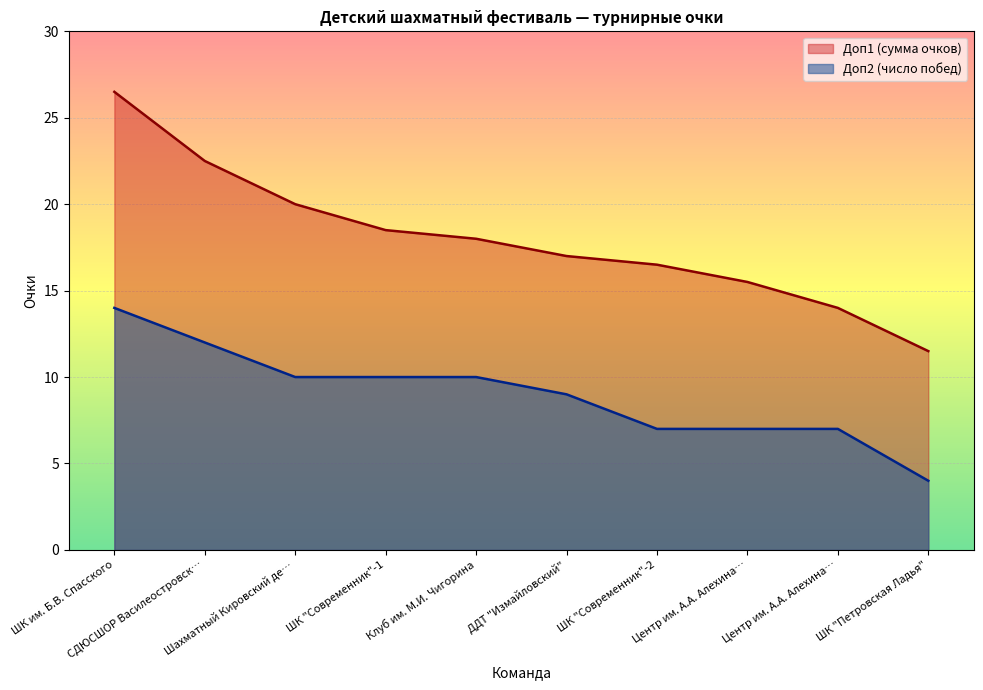

True or false: Доп1 and Доп2 intersect in this chart.

False